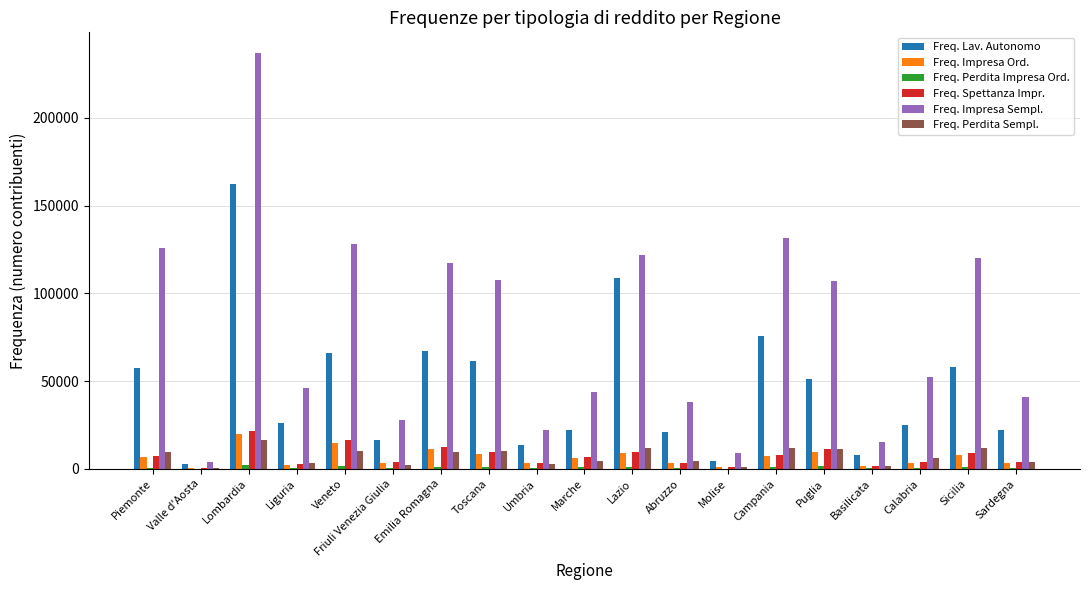

At which category is the sum across all series the highest?

Lombardia